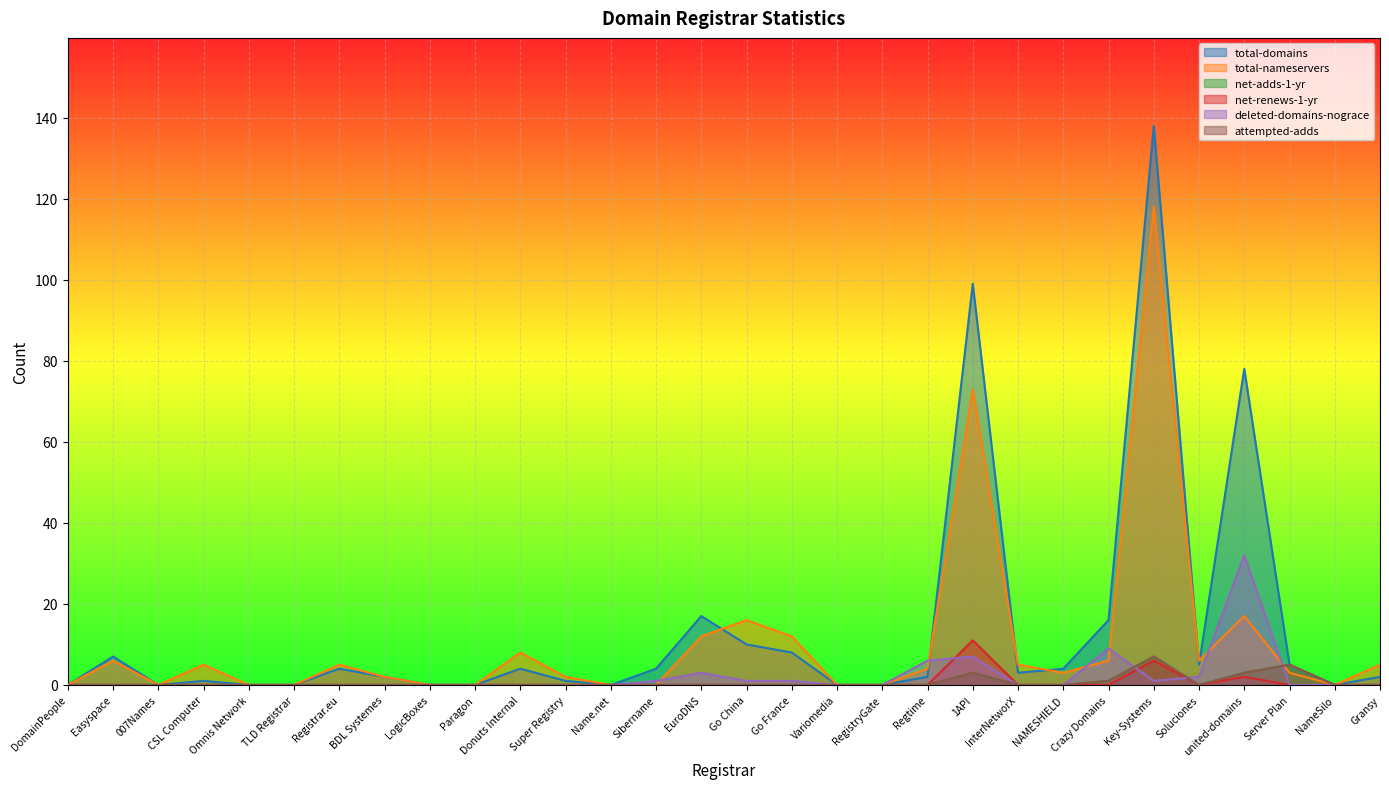

Which series changed the most between Registrar.eu and Variomedia?

total-nameservers